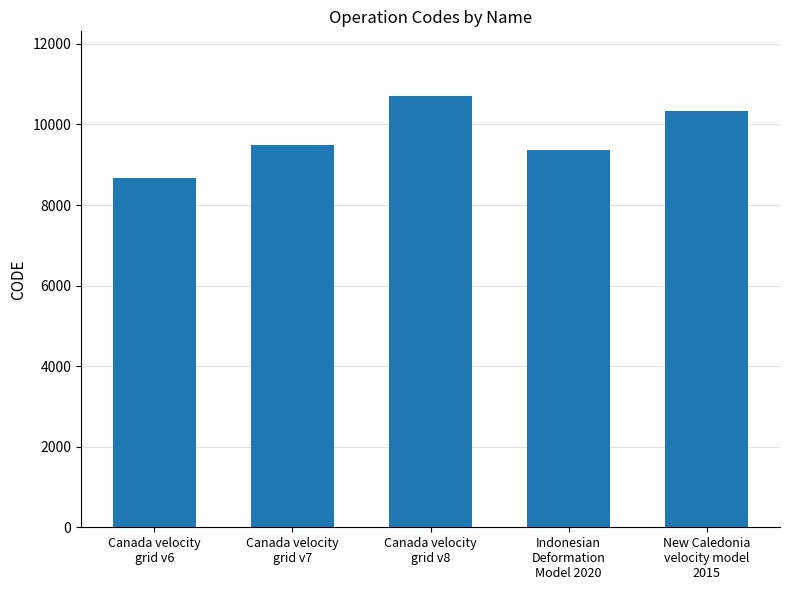

Reading right to left, transcribe all the data shown in this chart.

New Caledonia
velocity model
2015=10323	Indonesian
Deformation
Model 2020=9375	Canada velocity
grid v8=10707	Canada velocity
grid v7=9483	Canada velocity
grid v6=8676